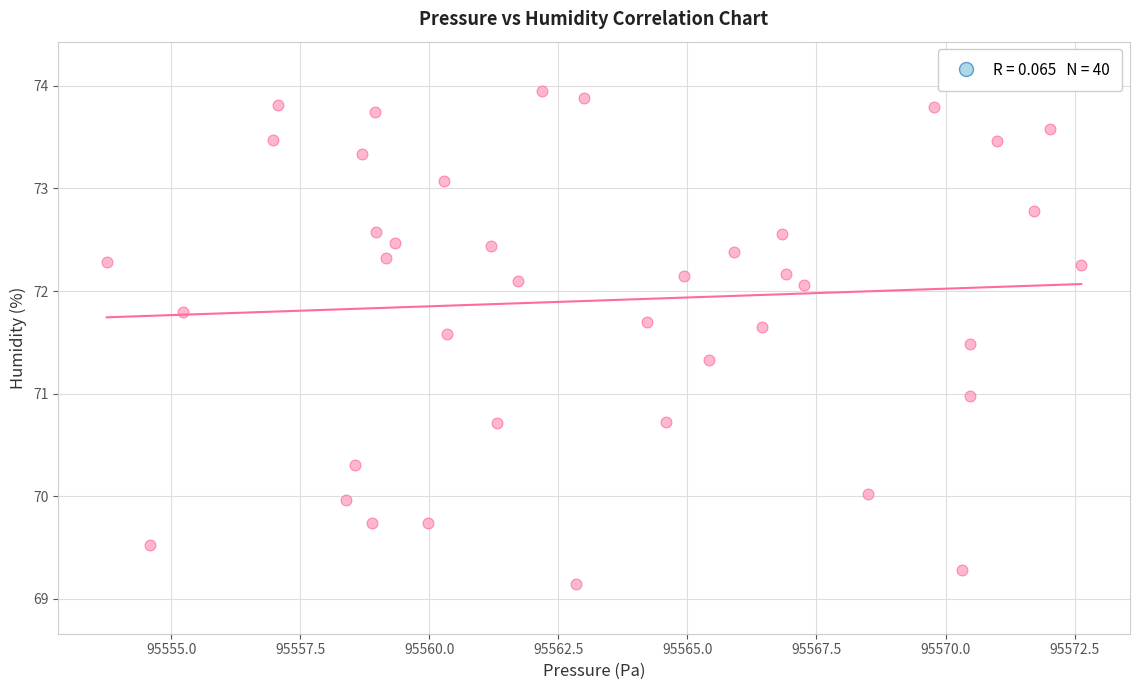

What is the range of Y values (max minus min)?

4.8